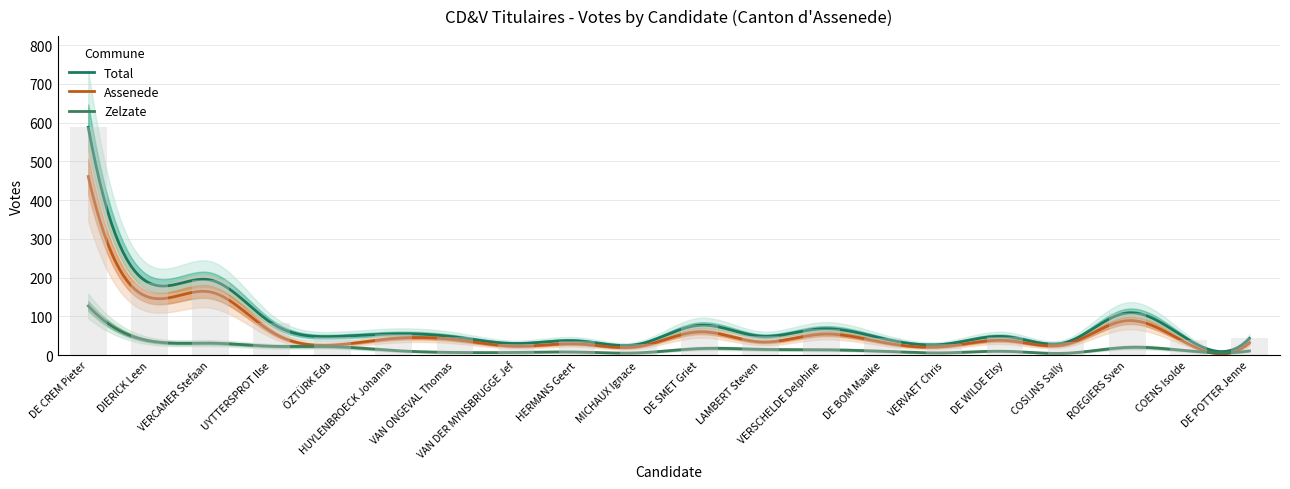

At which category does the chart reach its minimum across all series?

COSIJNS Sally